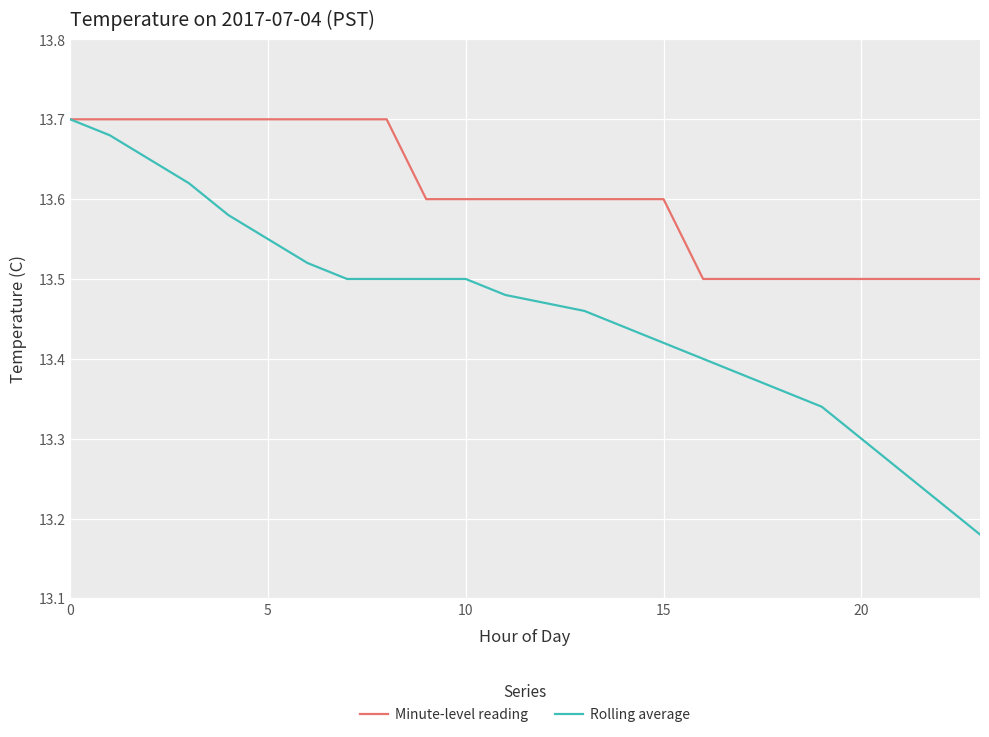

Which series has the largest total across all categories?

Minute-level reading